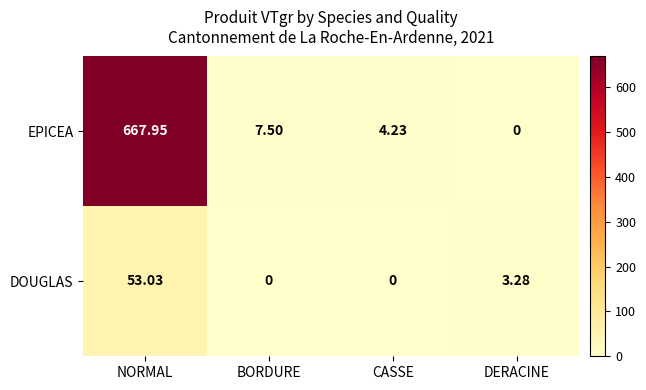

Which series has the largest range (max minus min)?

EPICEA